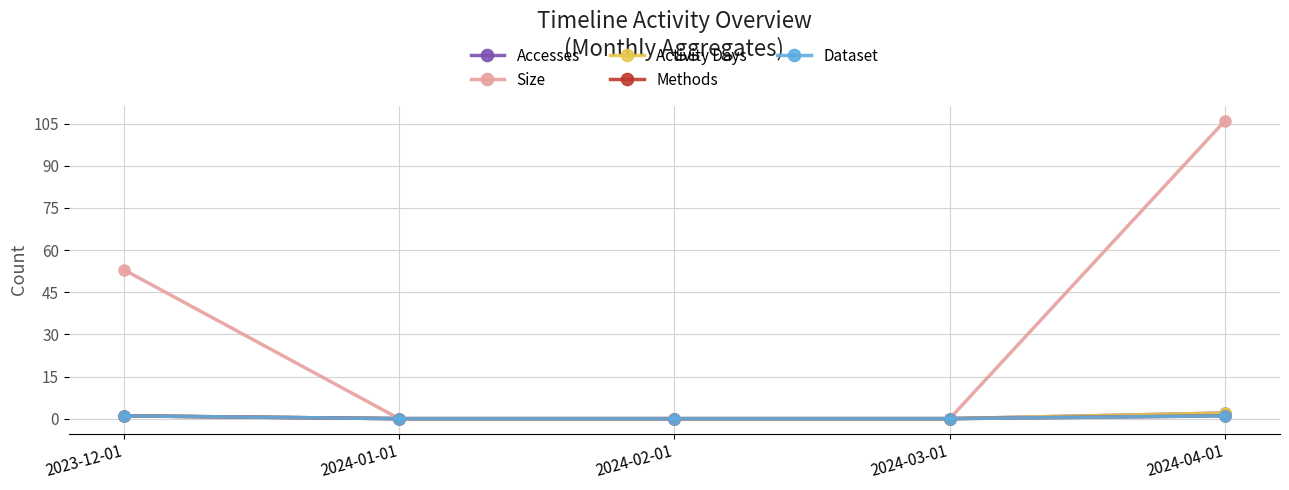

Reading right to left, transcribe all the data shown in this chart.

Accesses: 2	0	0	0	1
Size: 106	0	0	0	53
Activity Days: 2	0	0	0	1
Methods: 1	0	0	0	1
Dataset: 1	0	0	0	1